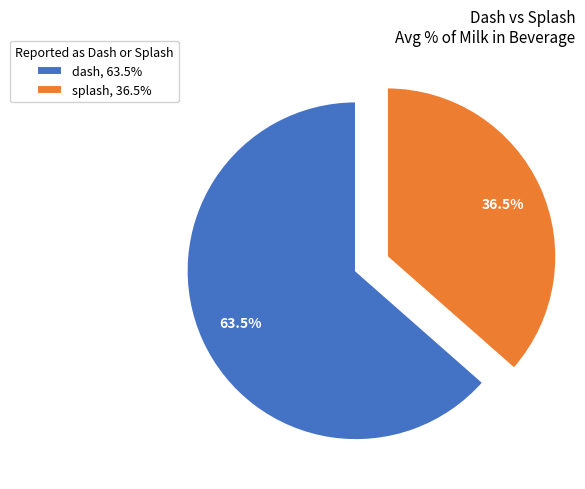

Does any single category account for the majority?

Yes